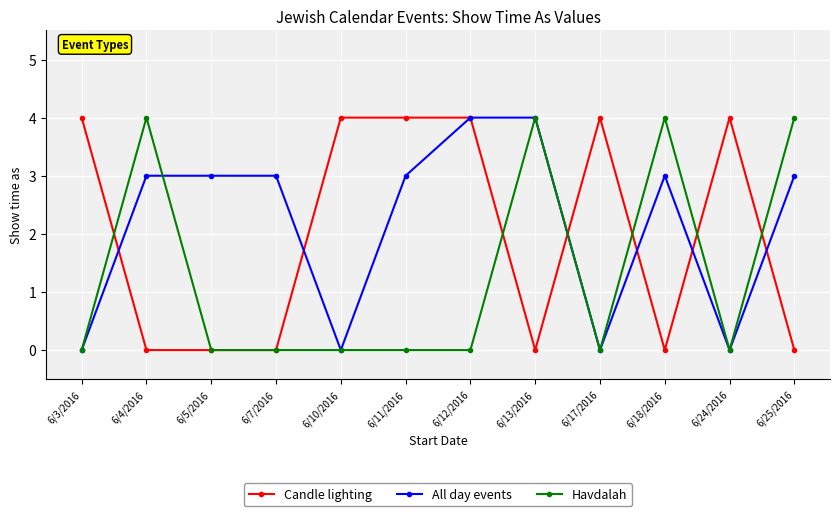

What is the difference between the maximum and minimum values in the All day events series?

4